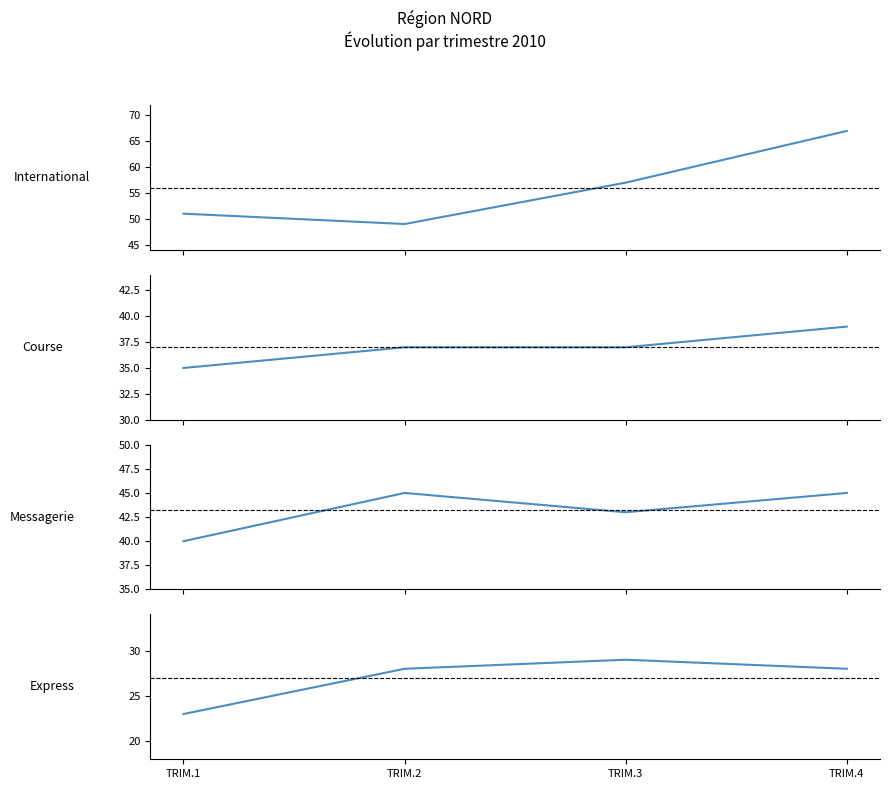

What are all the series names shown in the legend?

International, Course, Messagerie, Express